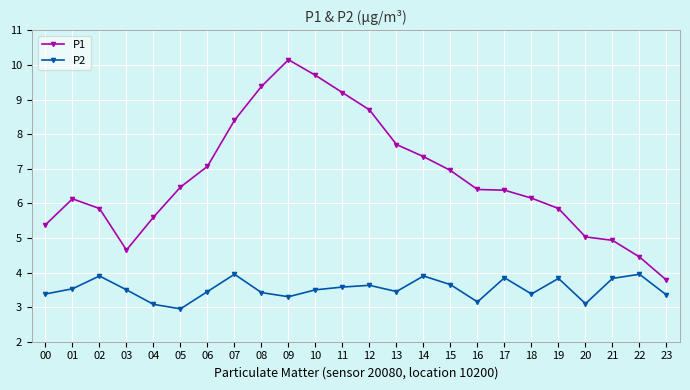

What is the highest value of the P1 series?

10.2